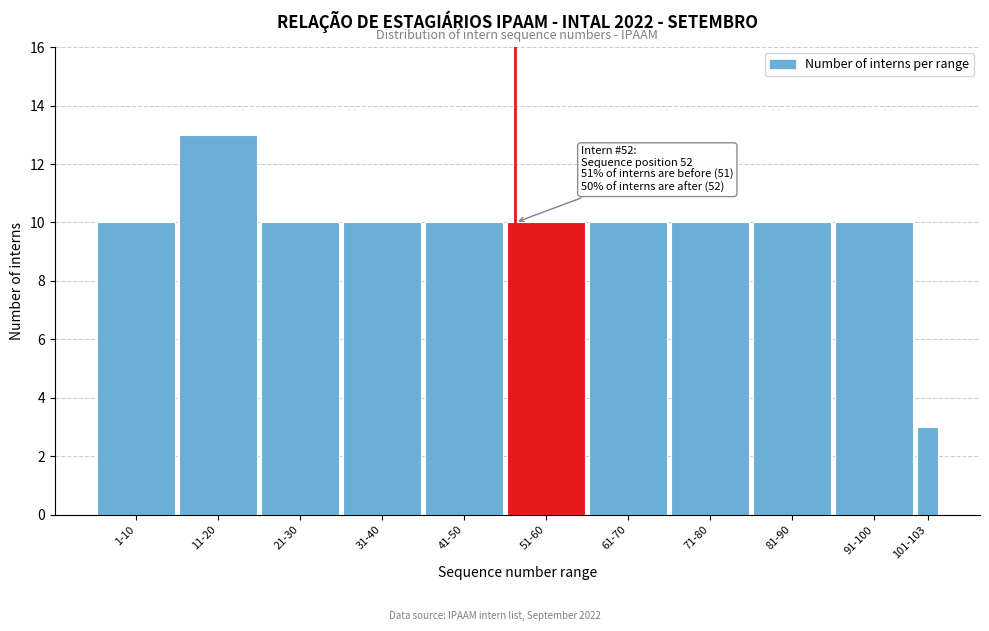

Reading left to right, what are all the values shown in this chart?

1-10=10	11-20=13	21-30=10	31-40=10	41-50=10	51-60=10	61-70=10	71-80=10	81-90=10	91-100=10	101-103=3